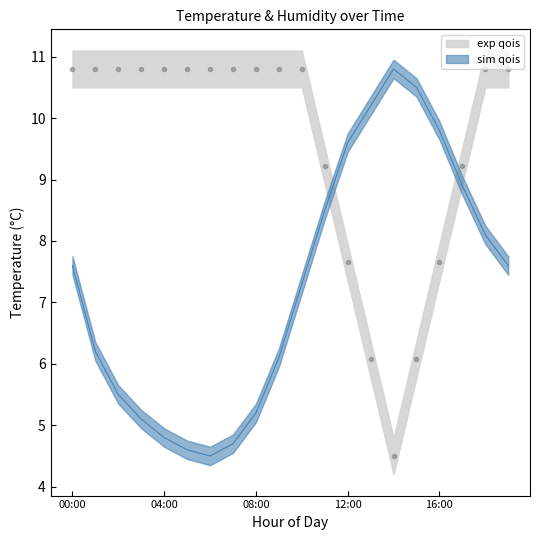

Which category has the highest value in the temperature series?

14:00